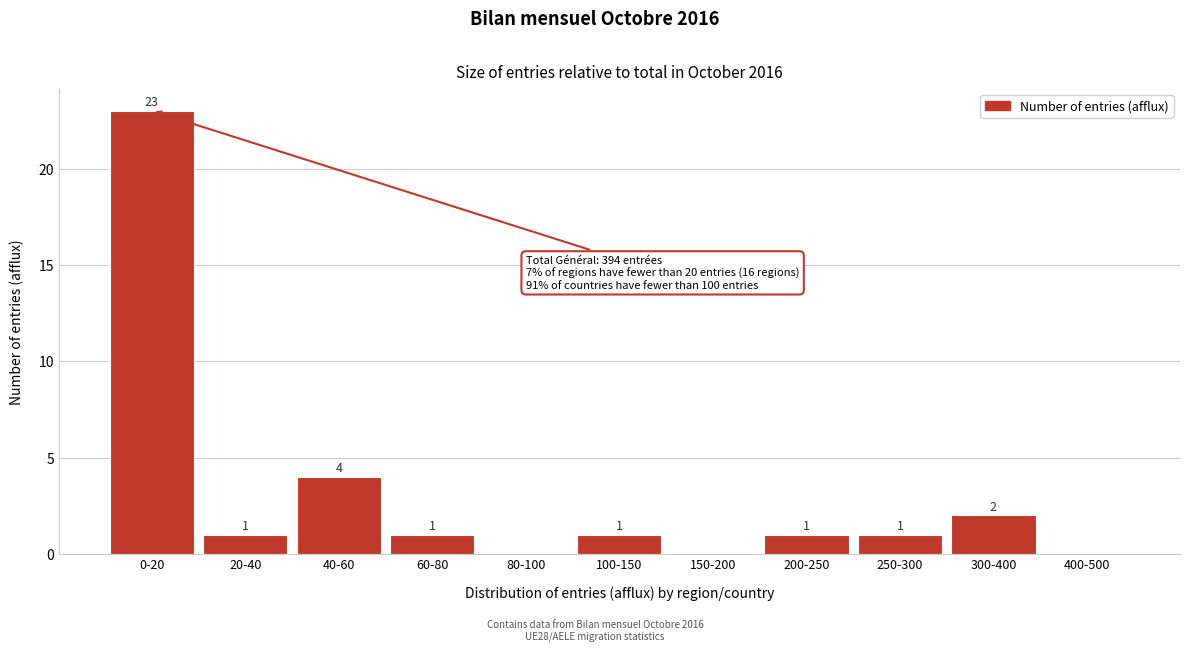

Reading left to right, list all the values displayed in this chart.

0-20=23	20-40=1	40-60=4	60-80=1	80-100=0	100-150=1	150-200=0	200-250=1	250-300=1	300-400=2	400-500=0